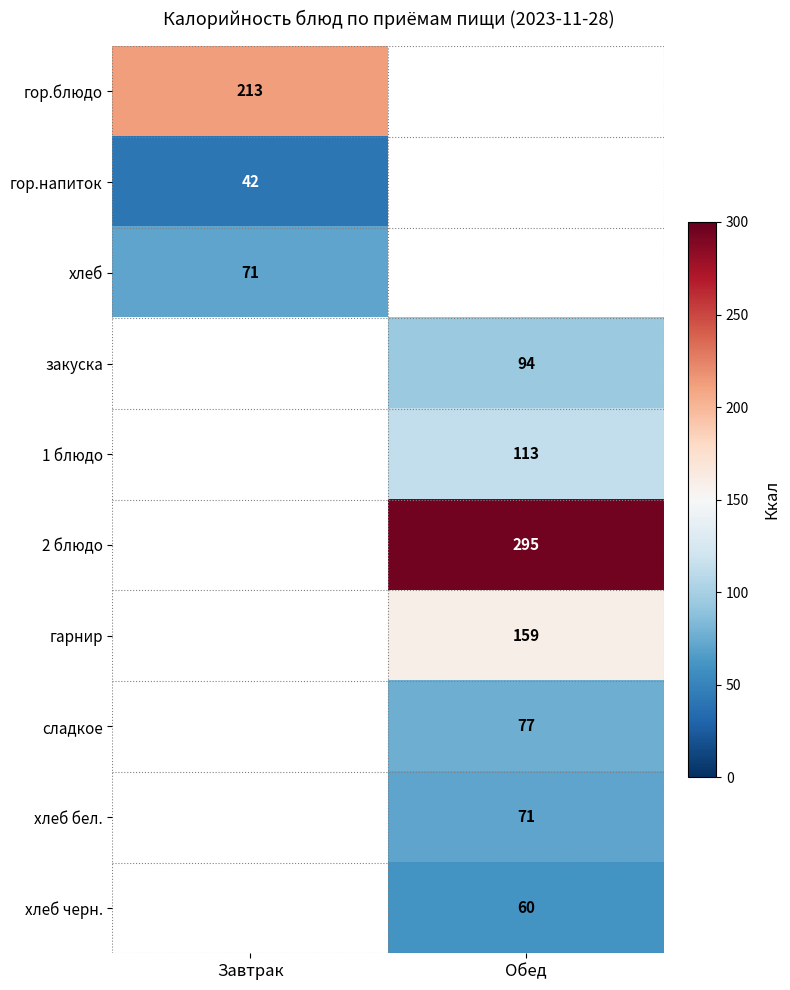

The value of гор.напиток at Завтрак is 42. True or false?

True